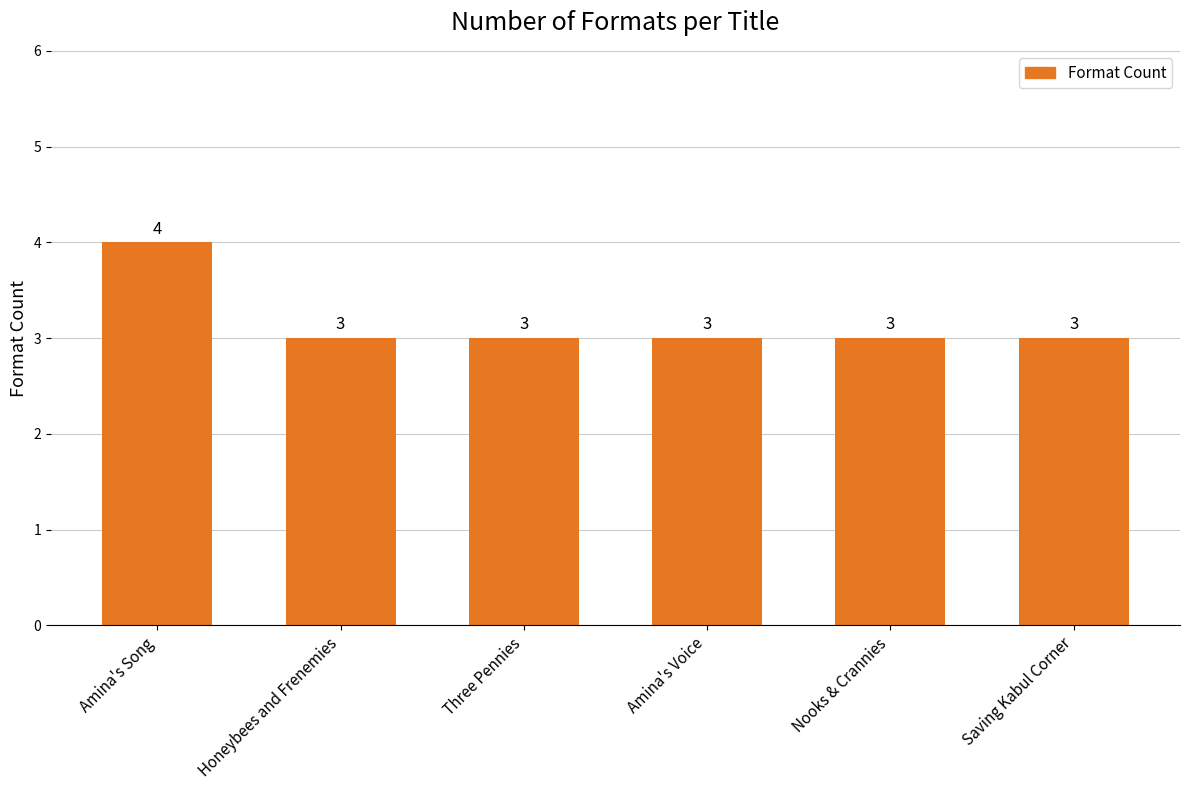

What is the sum of the values at Three Pennies and Amina's Voice?

6